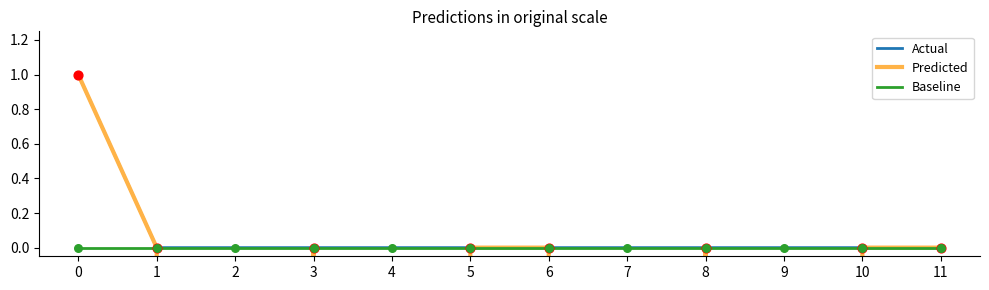

Which series has the widest spread of Y values?

Predicted